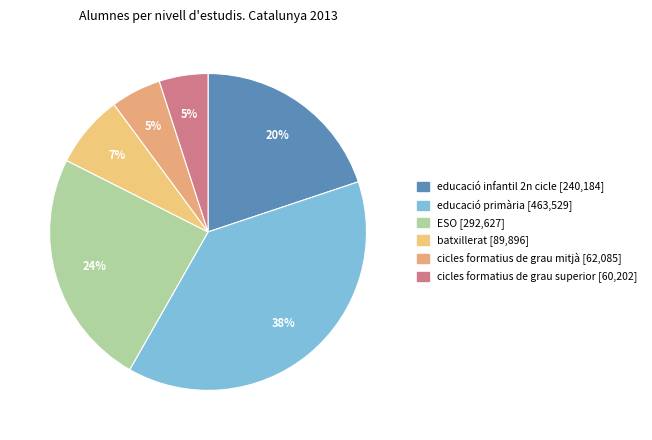

Rank the categories by value from lowest to highest.

cicles formatius de grau superior, cicles formatius de grau mitjà, batxillerat, educació infantil 2n cicle, ESO, educació primària